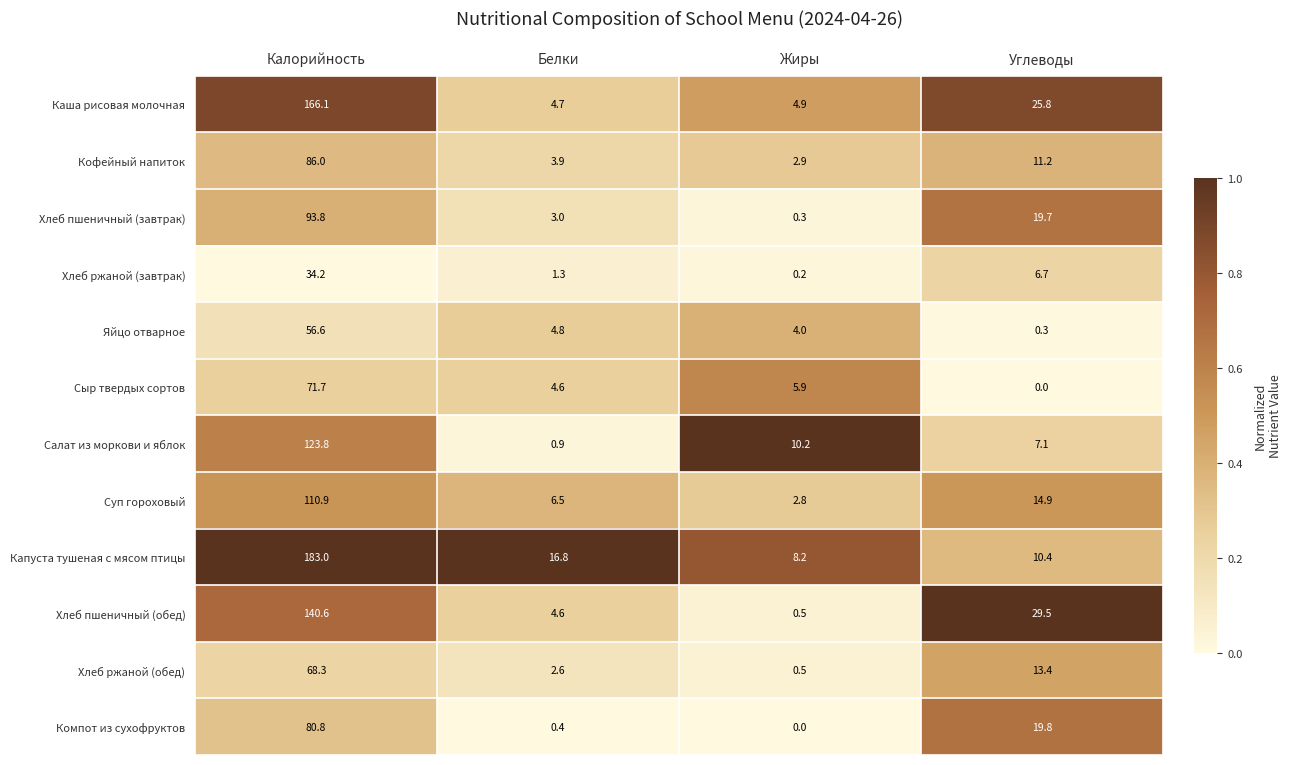

The Салат из моркови и яблок series shows 1.5 at Белки. True or false?

False